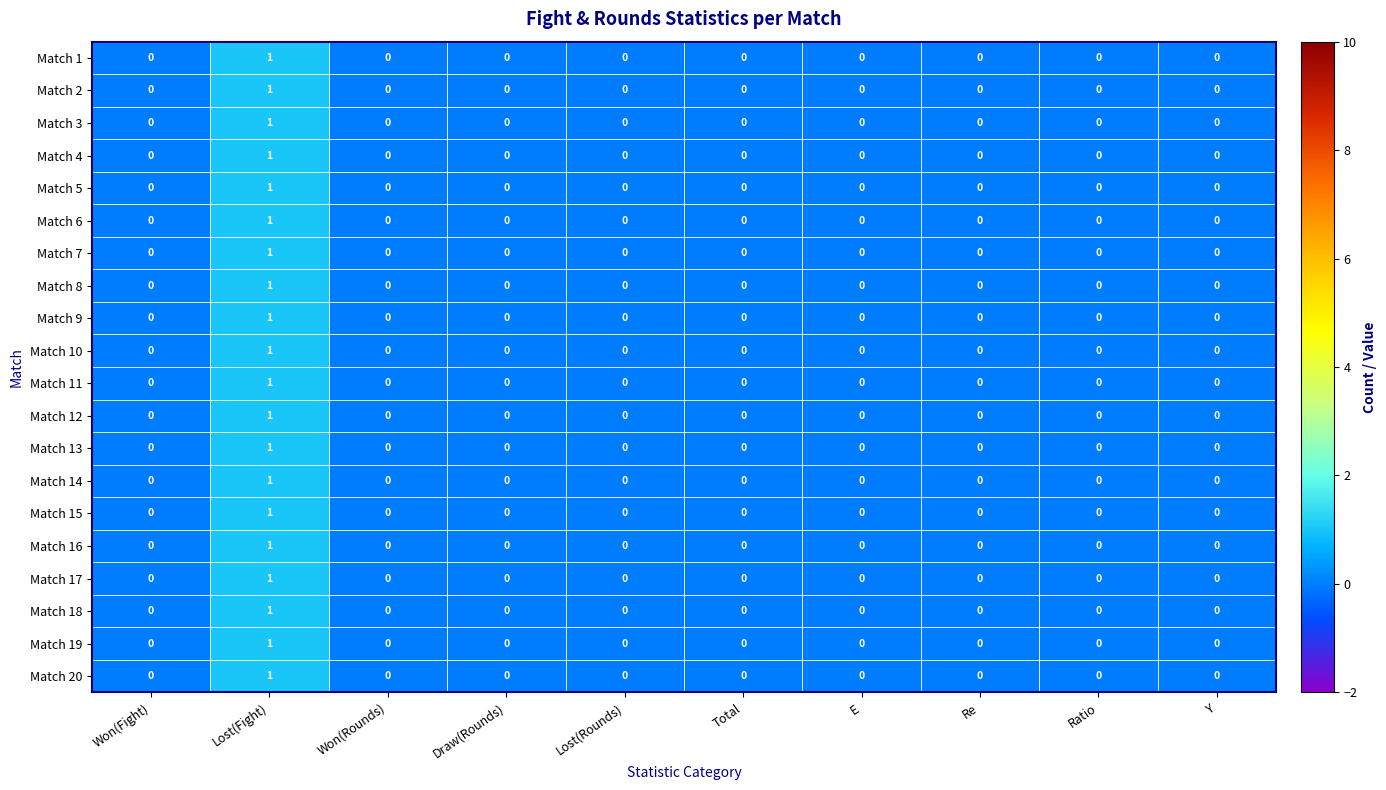

At which category is the sum across all series the highest?

Lost(Fight)